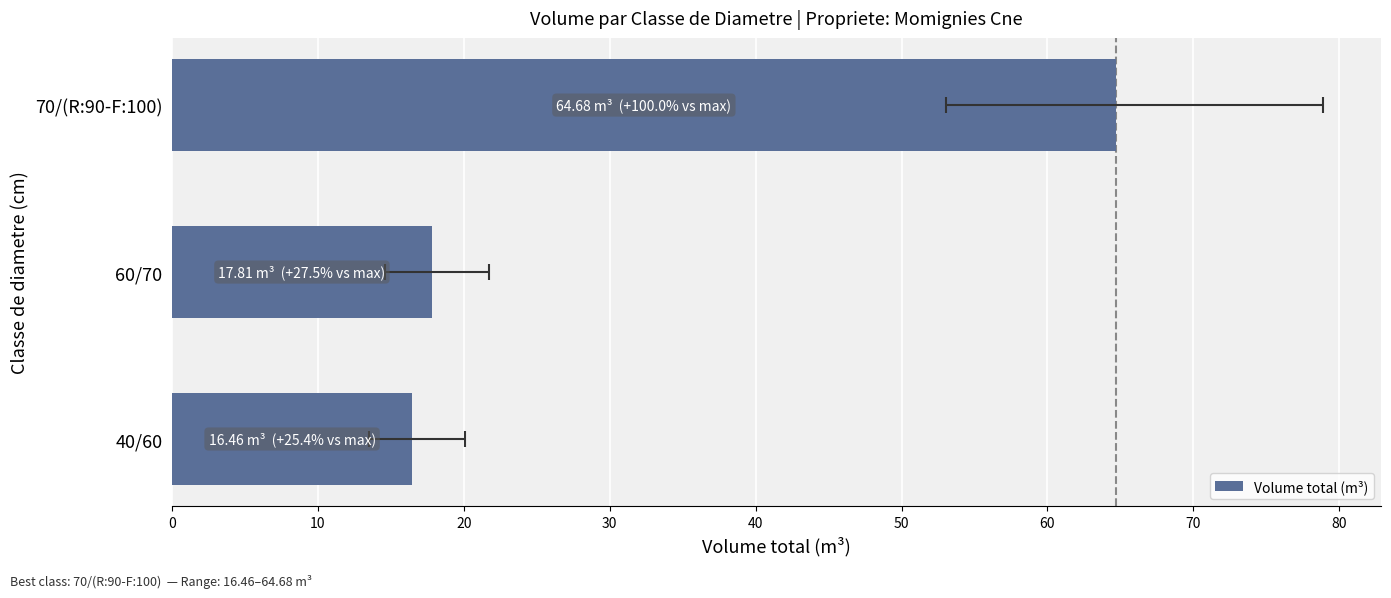

What is the value of the 2nd bar from the left?

17.8